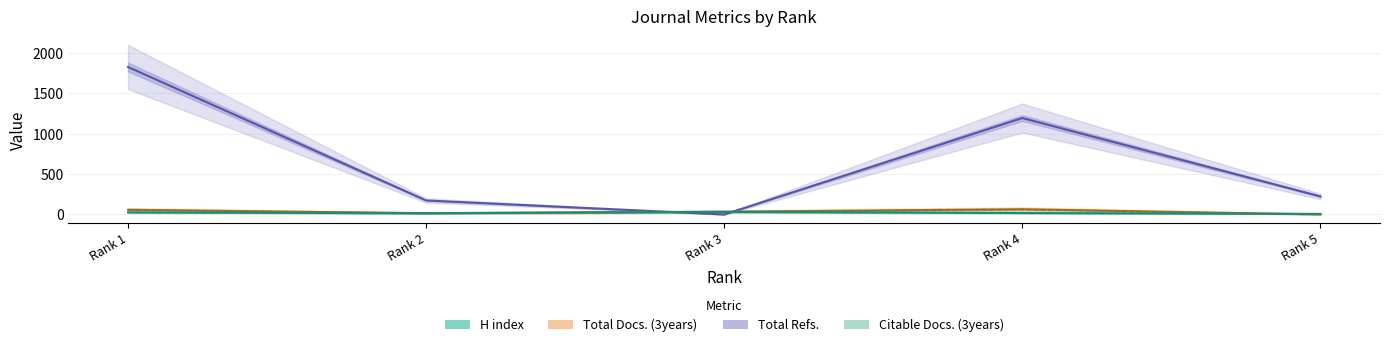

Count the number of data series in this chart.

4